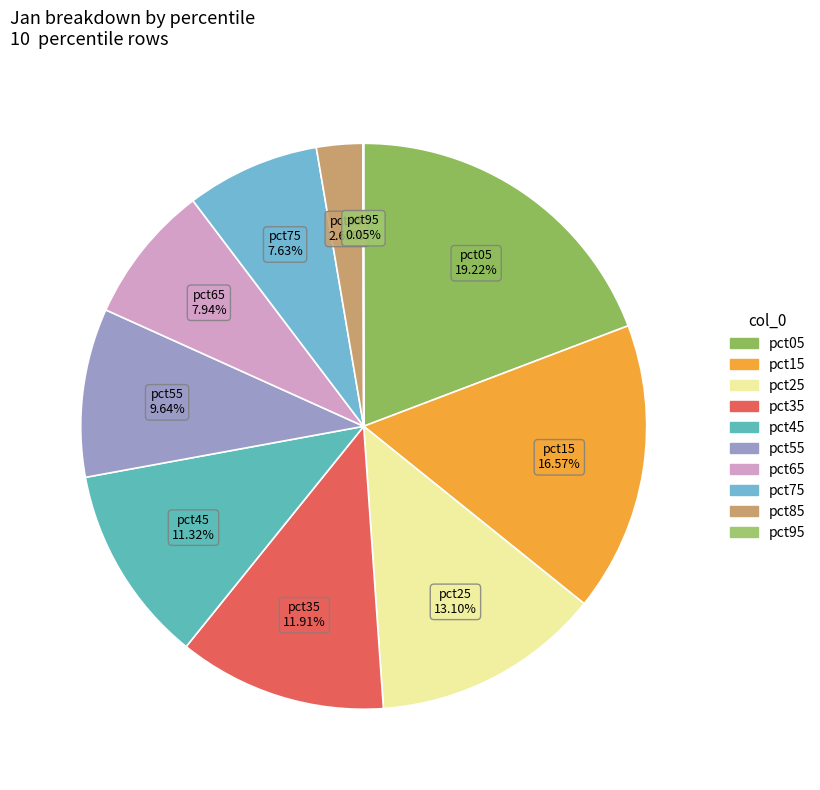

Which slice is the largest?

pct05